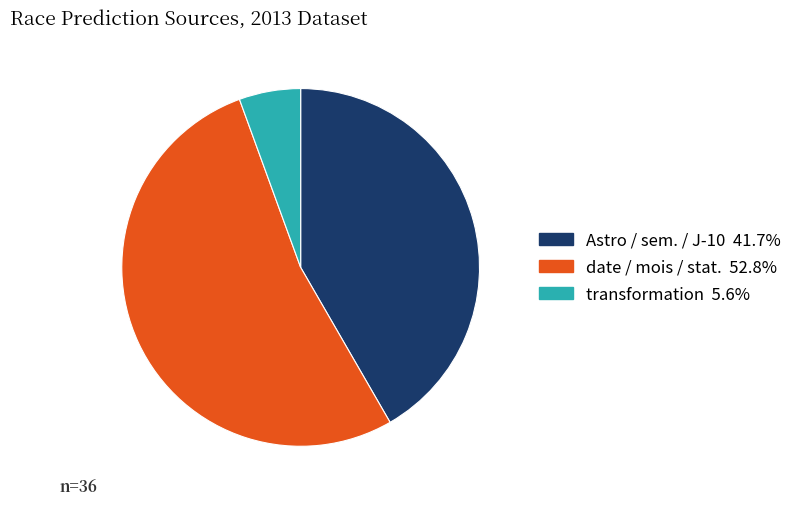

Is there a majority slice in this chart?

Yes